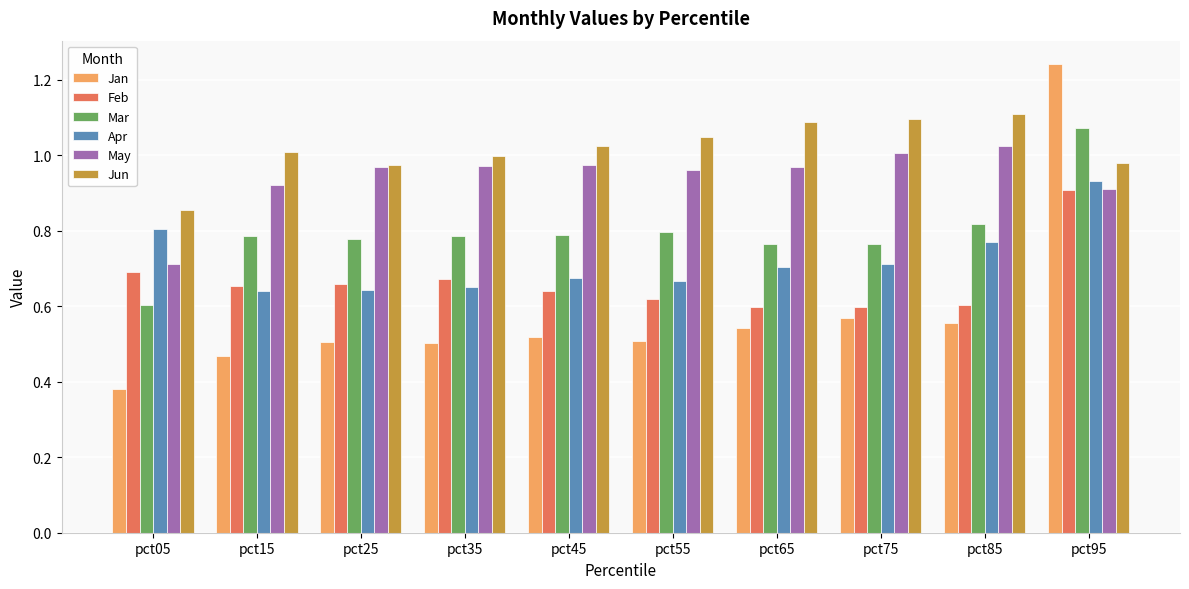

The value of Jan at pct75 is 0.6. True or false?

True